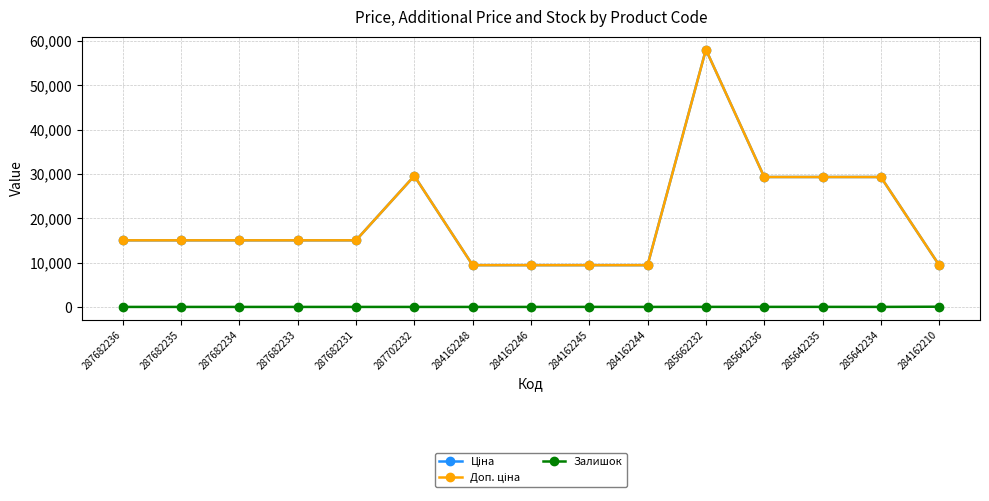

Rank the series at 284162245 from highest to lowest value.

Ціна, Доп. ціна, Залишок